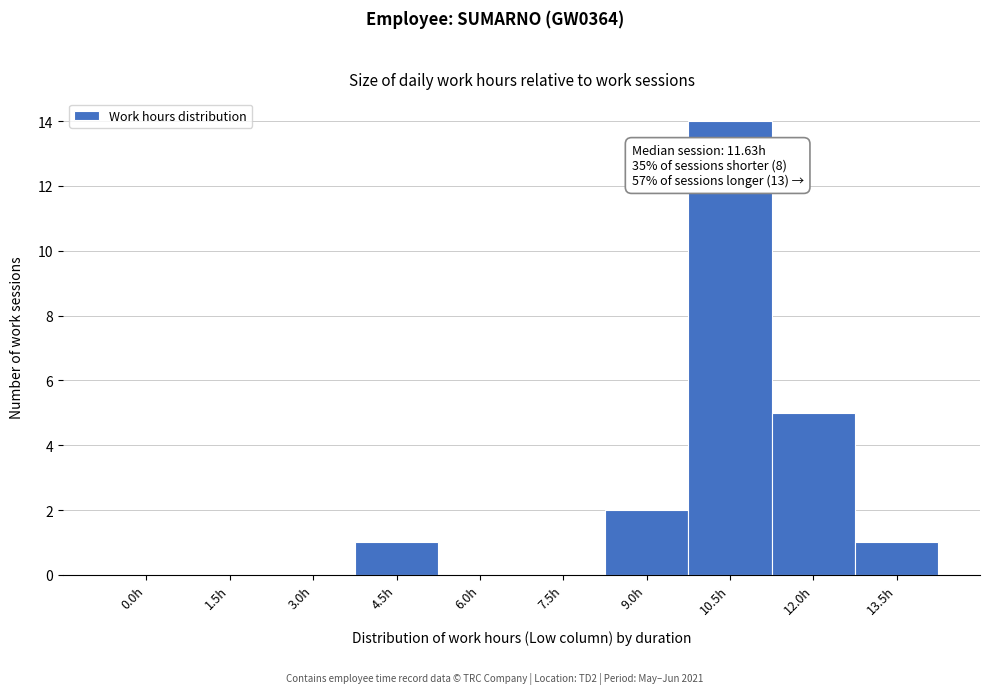

Reading left to right, transcribe all the data shown in this chart.

0.0h=0	1.5h=0	3.0h=0	4.5h=1	6.0h=0	7.5h=0	9.0h=2	10.5h=14	12.0h=5	13.5h=1